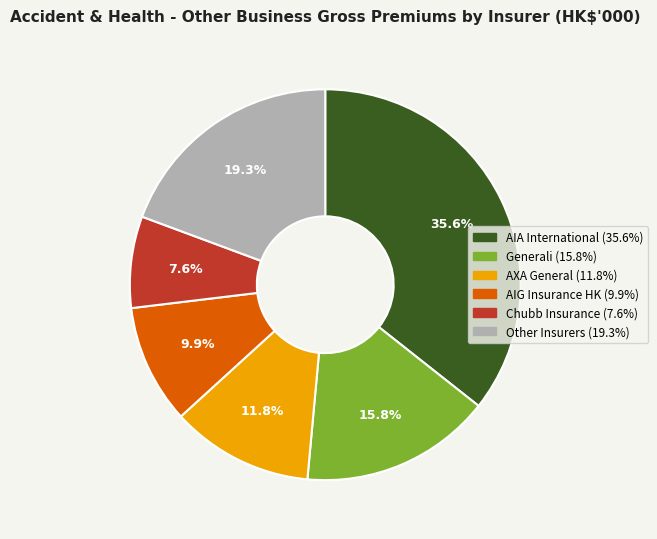

Does any single category account for the majority?

No